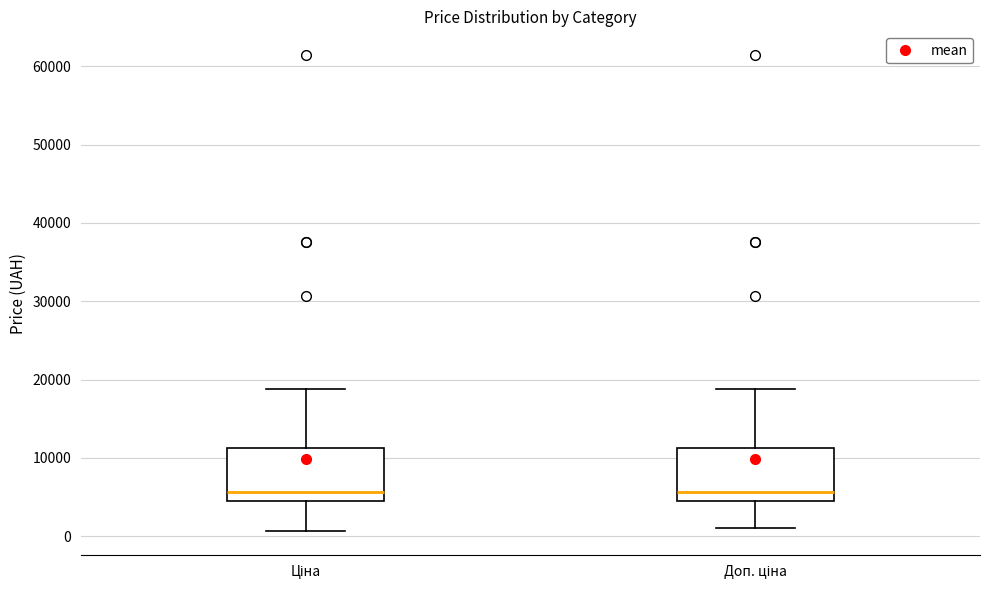

Reading left to right, transcribe this box plot: for each box, give where its median line is, the range the box spans, and where its two whiskers end, as read against the y-axis. The values are not printed on the chart, so give them approximately, as read against the axis.

Ціна: median 6000, box 4000 to 11000, whiskers 1000 to 19000
Доп. ціна: median 6000, box 5000 to 11000, whiskers 1000 to 19000